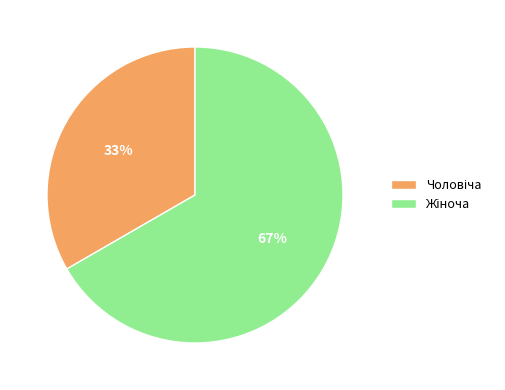

To the nearest percent, what is the average slice percentage?

50%